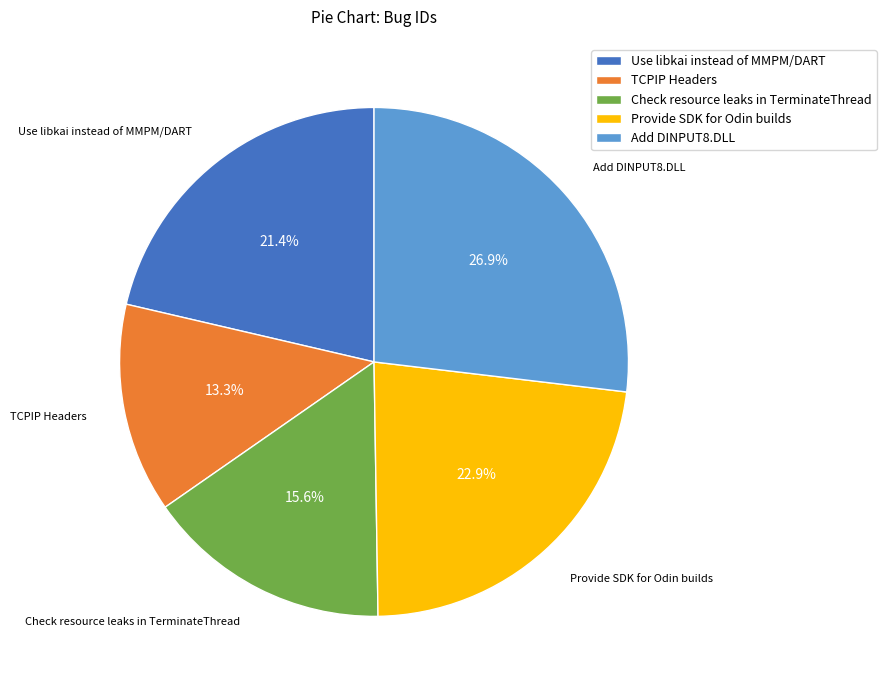

What percentage is NOT represented by TCPIP Headers?

86.7%